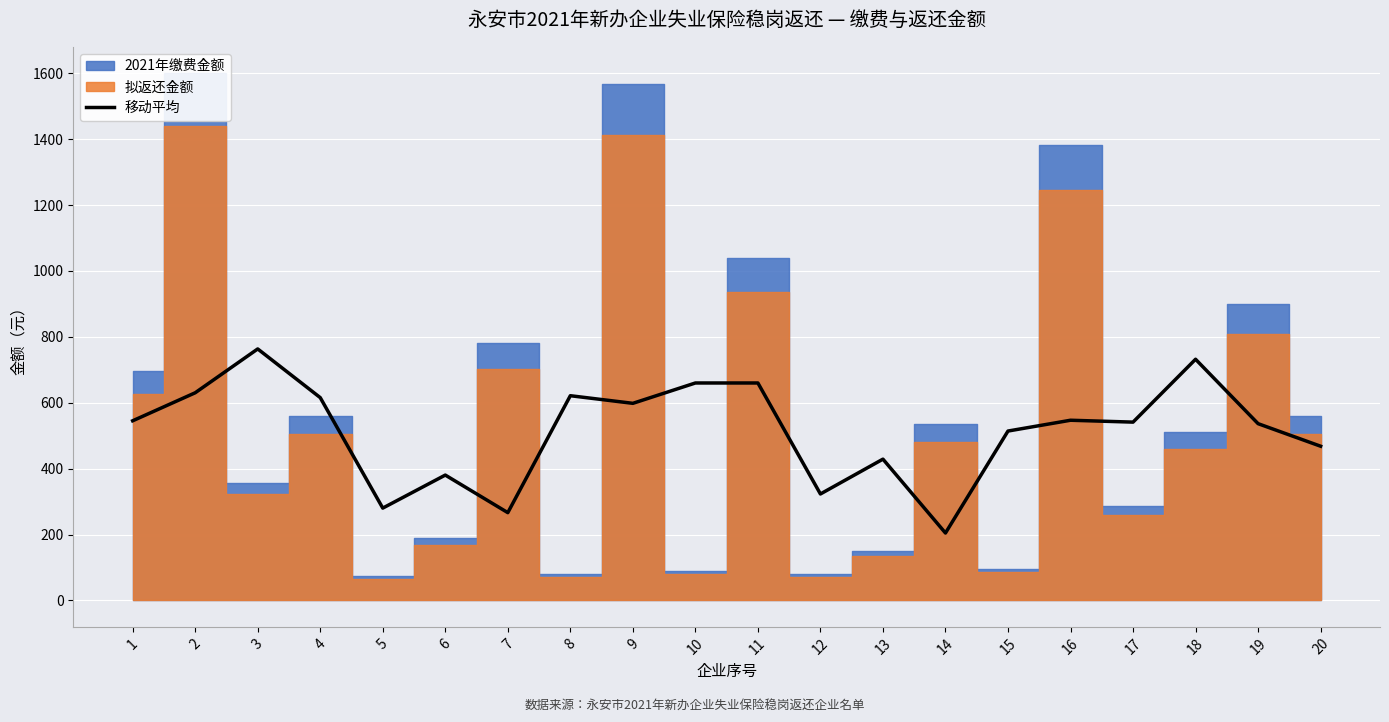

How many lines are shown in the chart?

1